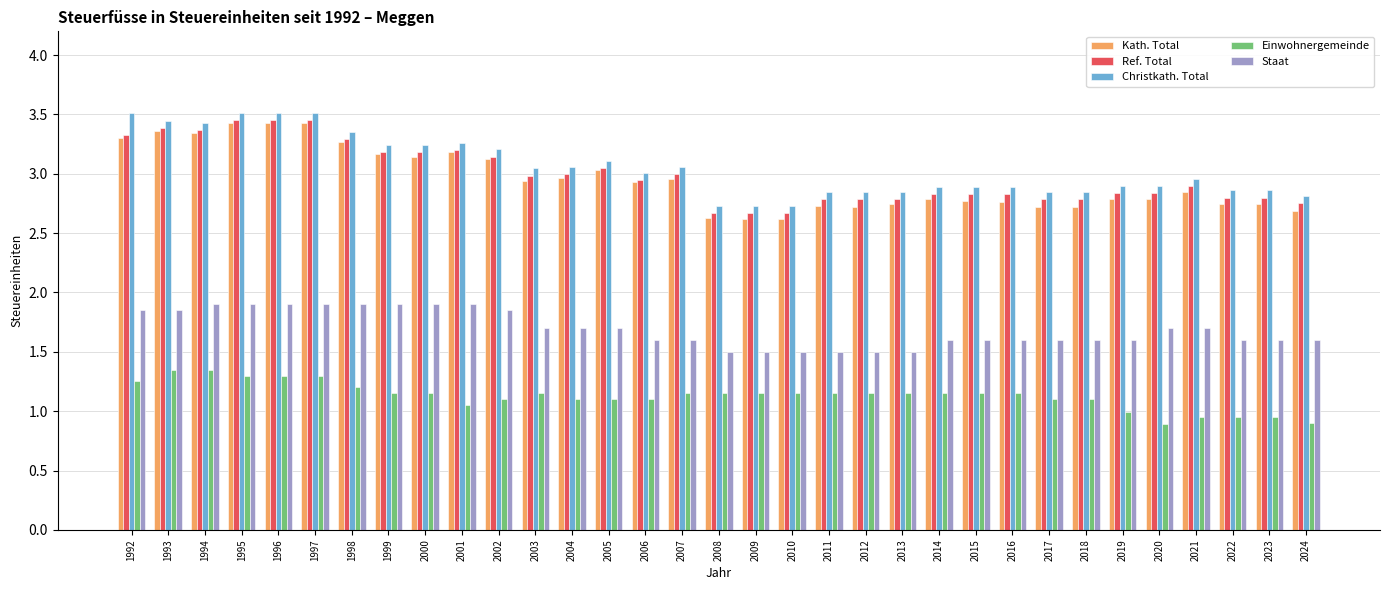

Which series has the widest spread of values?

Kath. Total